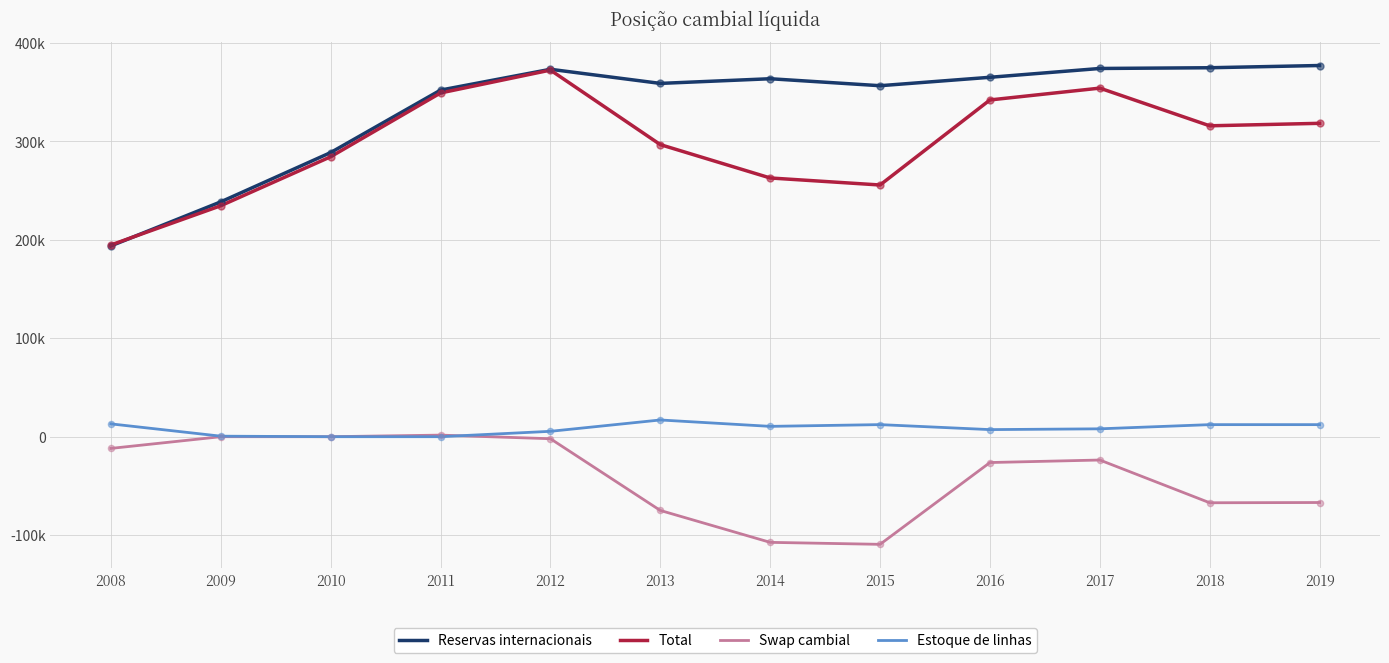

Is the value of Swap cambial at 2015 greater than the value of Total at 2019?

No